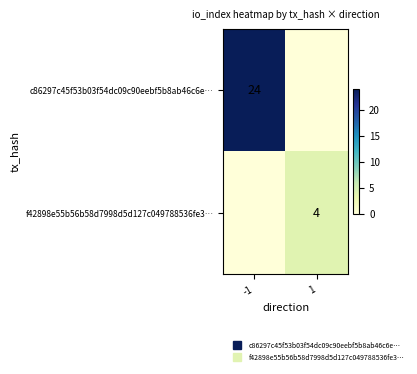

List the series in order of their overall mean, lowest first.

f42898e55b56b58d7998d5d127c049788536fe3…, c86297c45f53b03f54dc09c90eebf5b8ab46c6e…